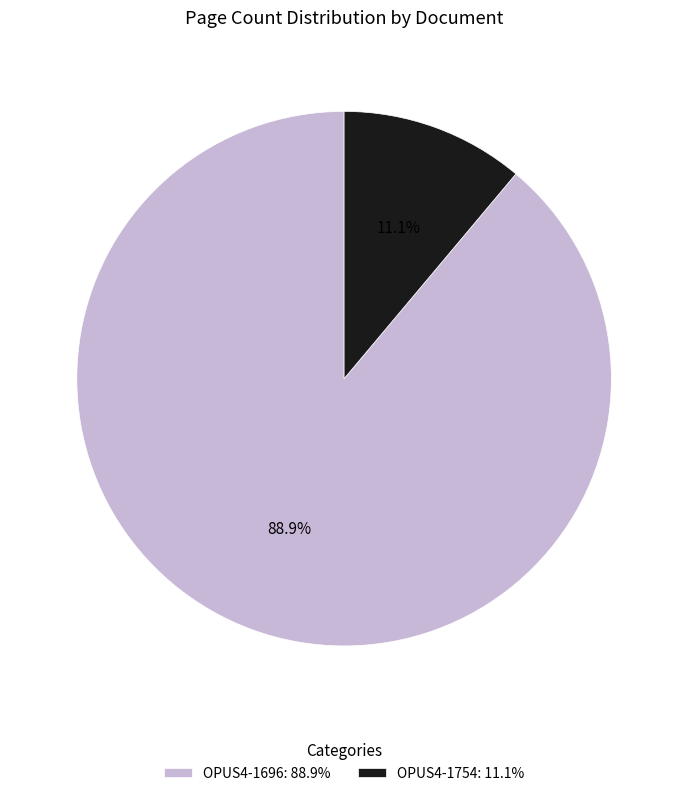

Is it true that OPUS4-1696 is 89% of the pie?

True